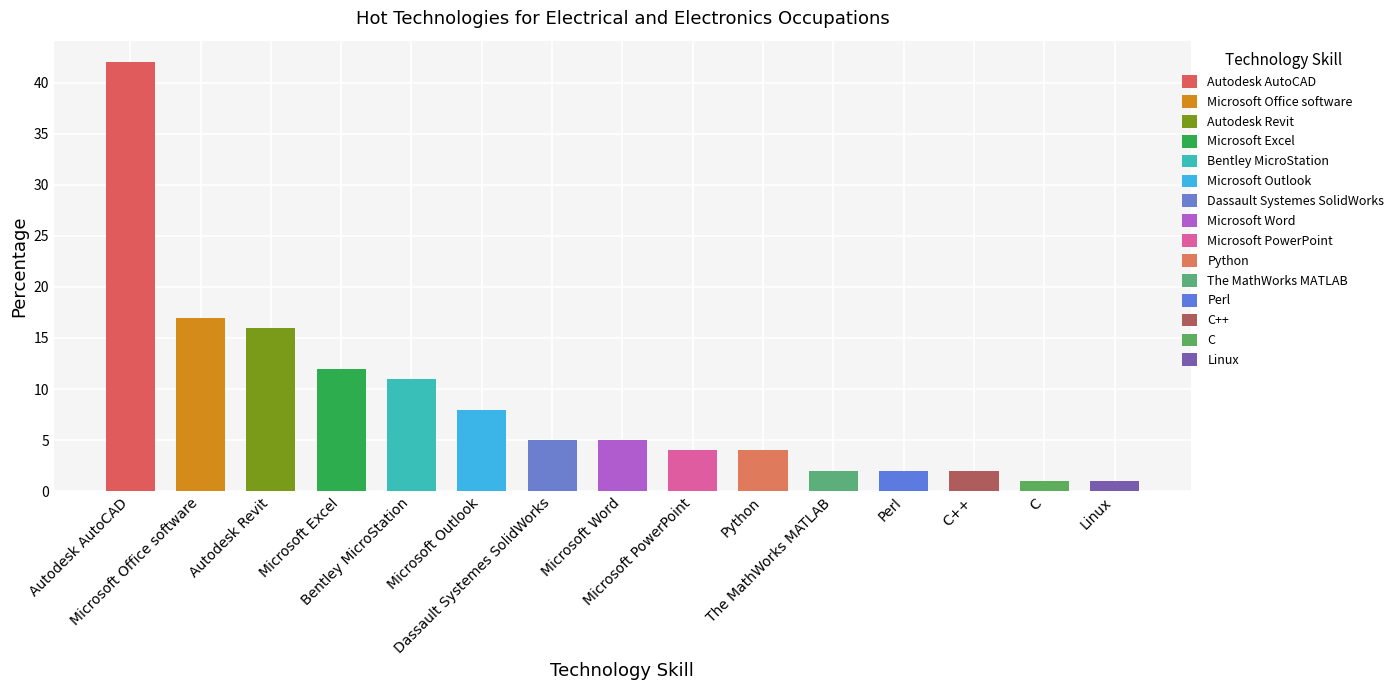

How many bars are there in total?

15